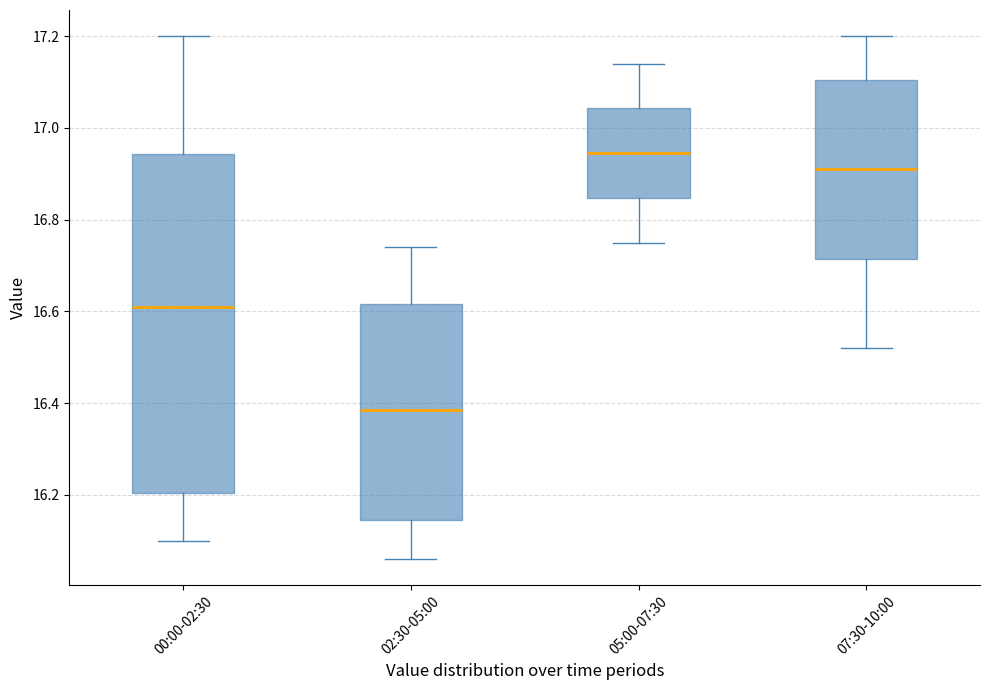

Reading left to right, transcribe this box plot: for each box, give where its median line is, the range the box spans, and where its two whiskers end, as read against the y-axis. The values are not printed on the chart, so give them approximately, as read against the axis.

00:00-02:30: median 16.62, box 16.20 to 16.94, whiskers 16.10 to 17.20
02:30-05:00: median 16.38, box 16.14 to 16.62, whiskers 16.06 to 16.74
05:00-07:30: median 16.94, box 16.84 to 17.04, whiskers 16.76 to 17.14
07:30-10:00: median 16.92, box 16.72 to 17.10, whiskers 16.52 to 17.20